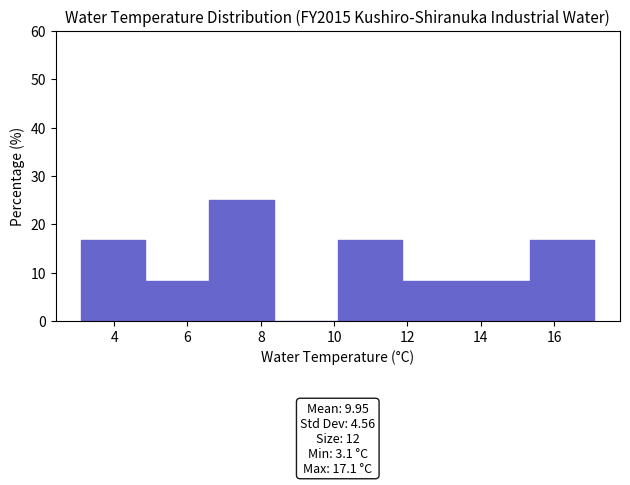

Which range on the x-axis has the tallest bar?

6.60 to 8.35